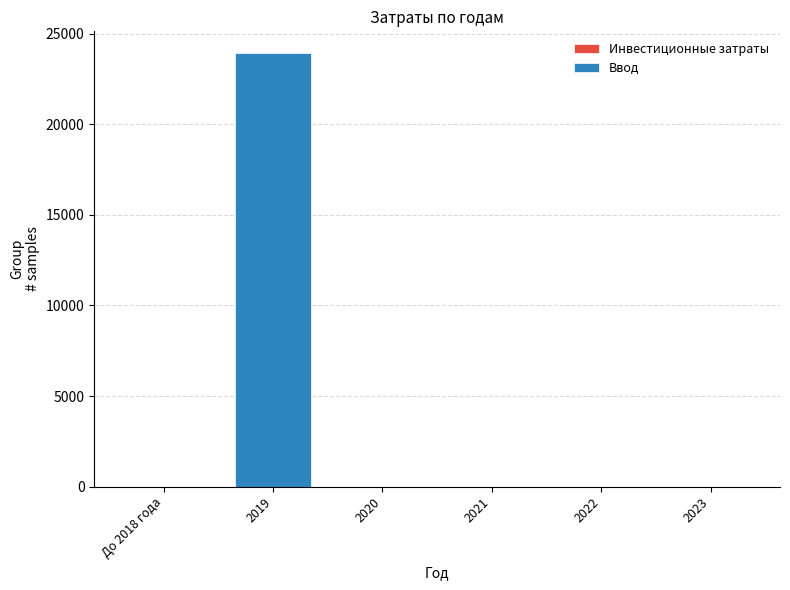

How many values exceed 0?

1